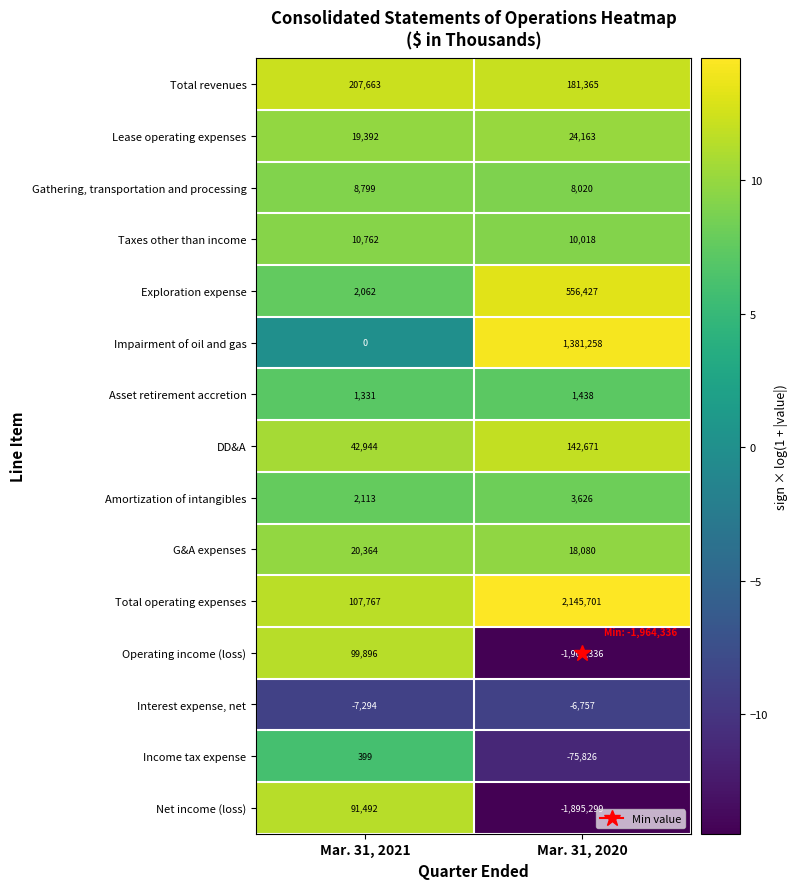

Which category has the lowest value in the Total revenues series?

Mar. 31, 2020